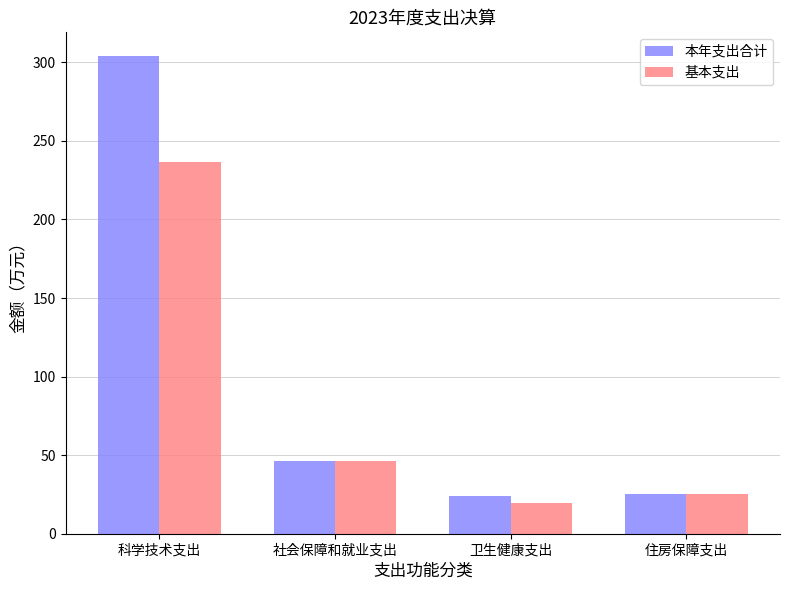

Is the value of 基本支出 at 卫生健康支出 greater than the value of 本年支出合计 at 社会保障和就业支出?

No